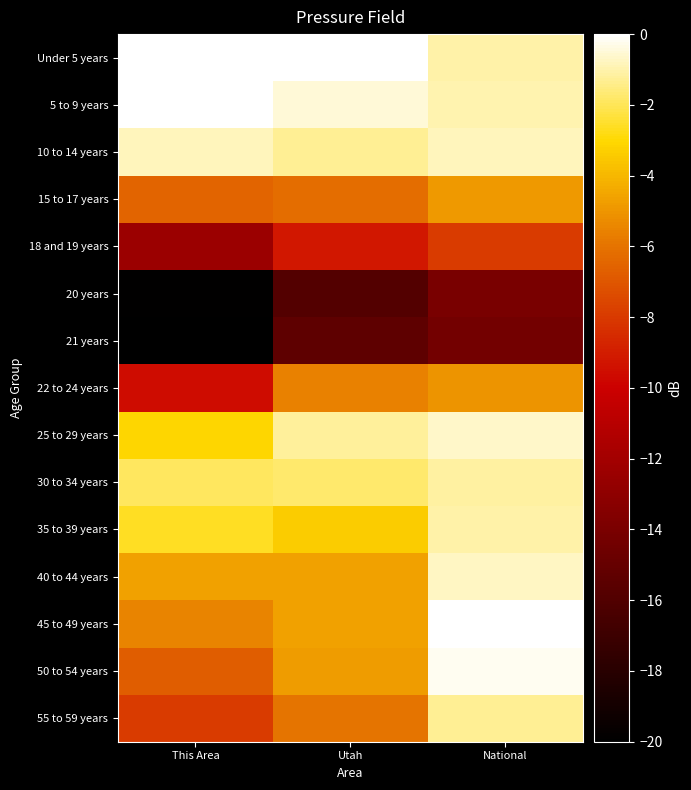

What is the minimum value shown in the chart?

-20.0